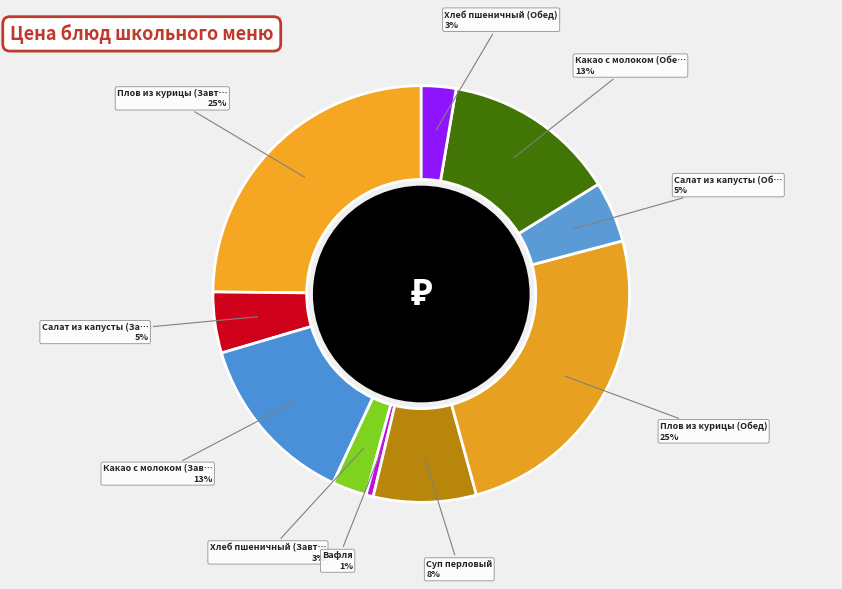

Which category has the biggest portion of the pie?

Плов из курицы (Завтрак)